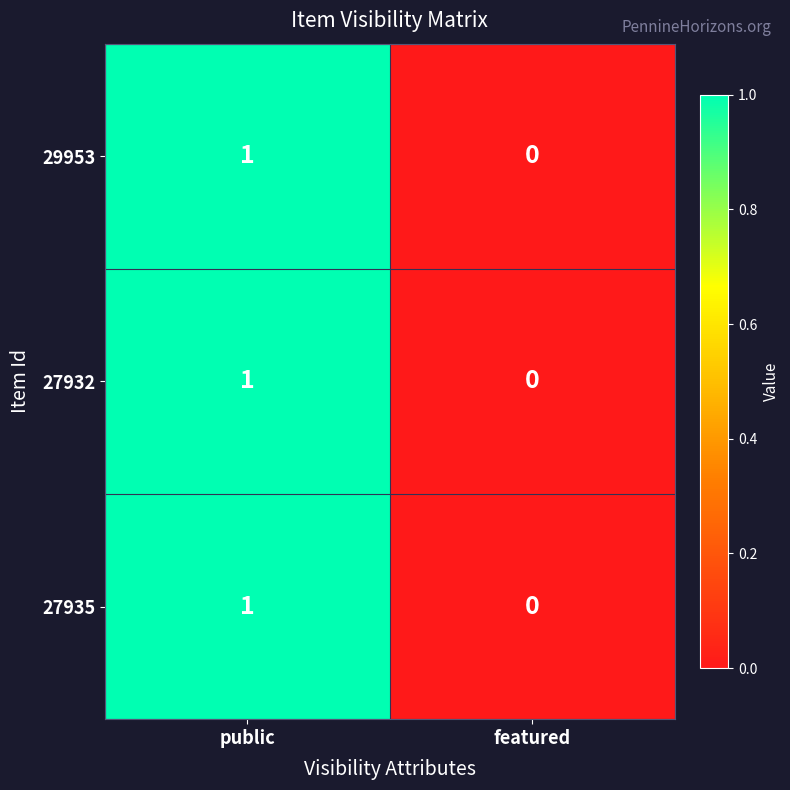

How many distinct data groups are displayed?

3